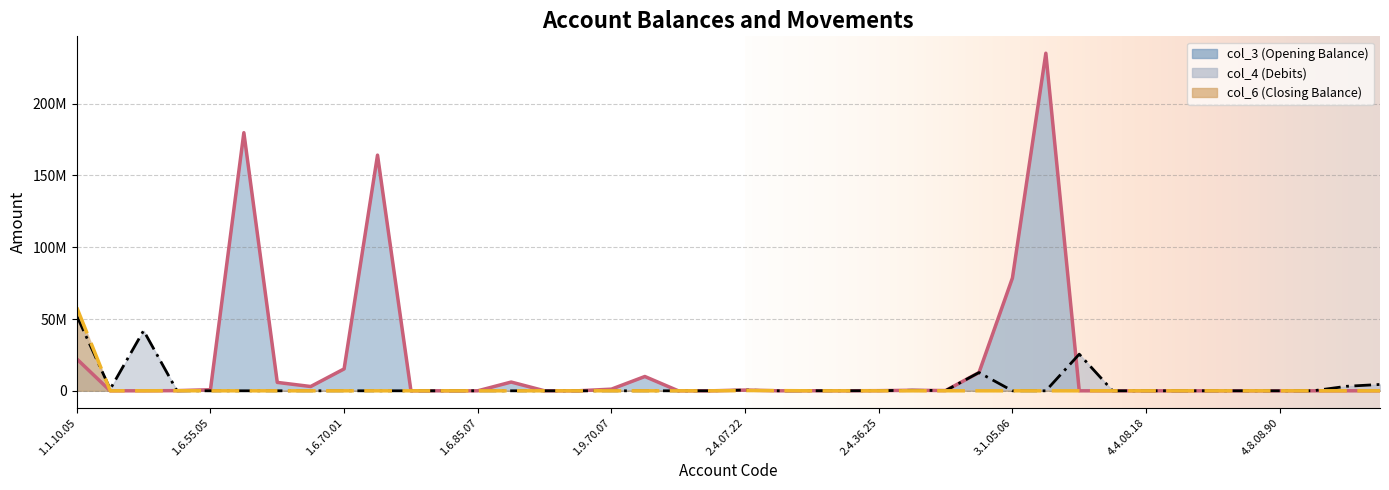

Which series ends up on top after the final intersection of col_4 and col_6?

col_4